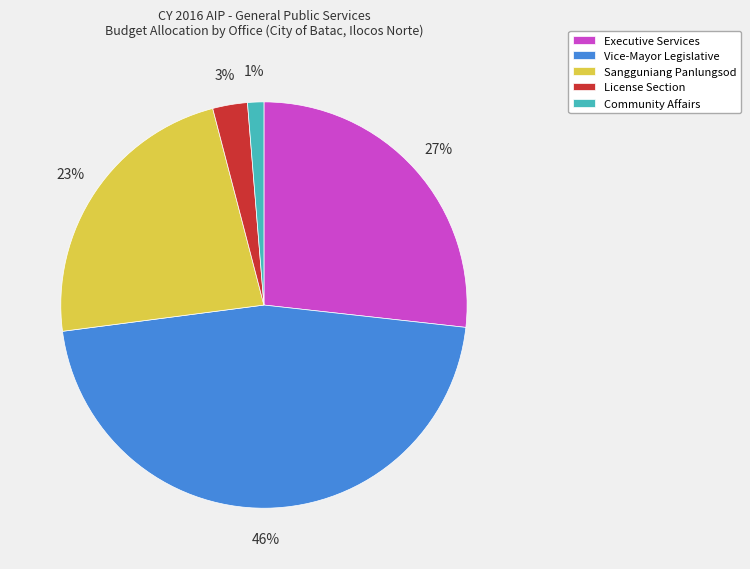

What percentage is the Vice-Mayor Legislative slice, to the nearest percent?

46%